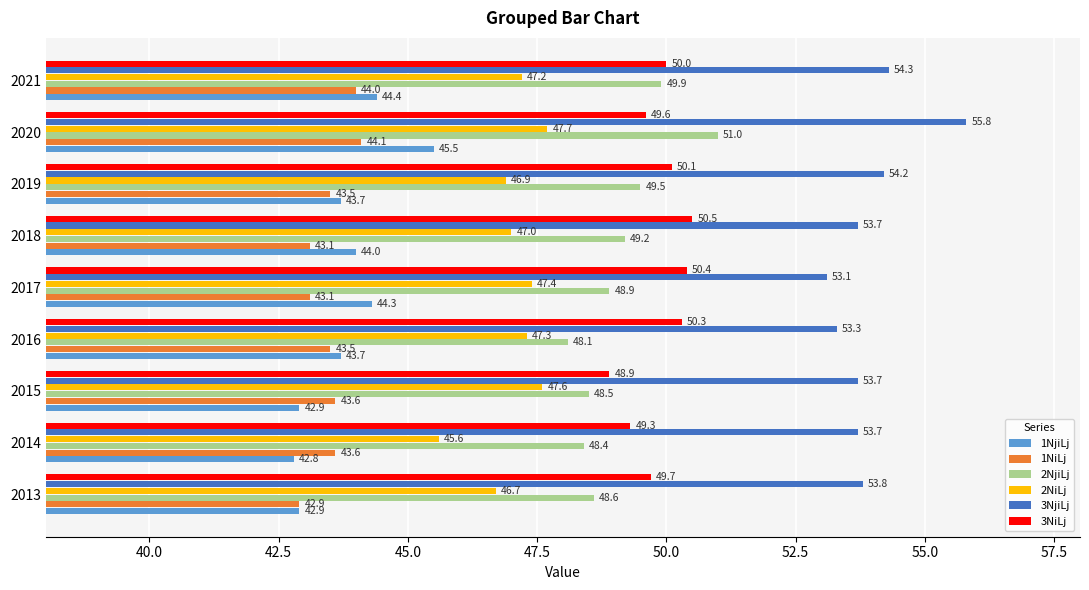

At which category is the sum across all series the highest?

2020